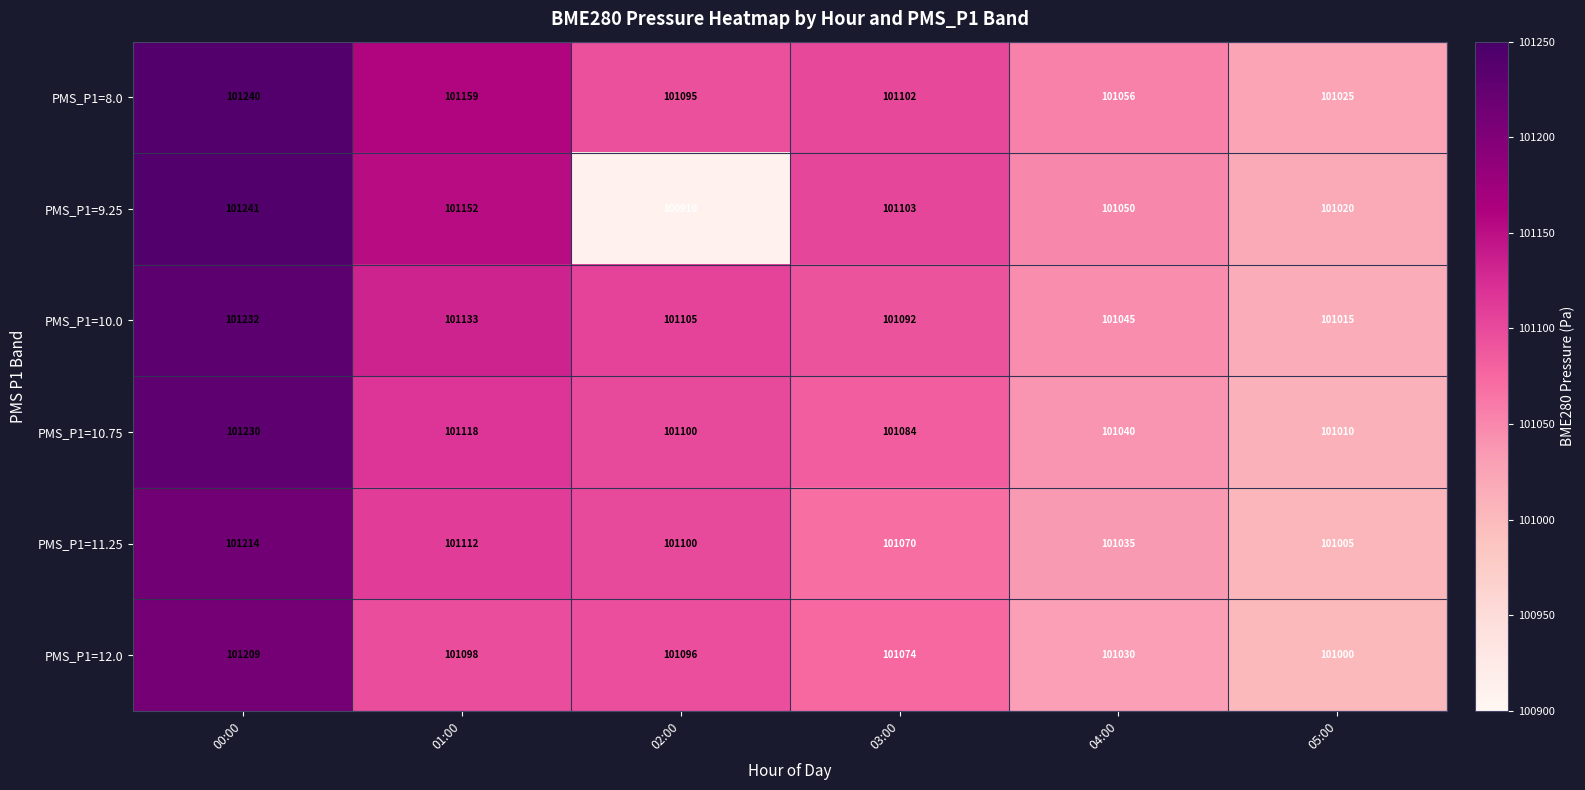

Which label corresponds to the largest value in the chart?

00:00